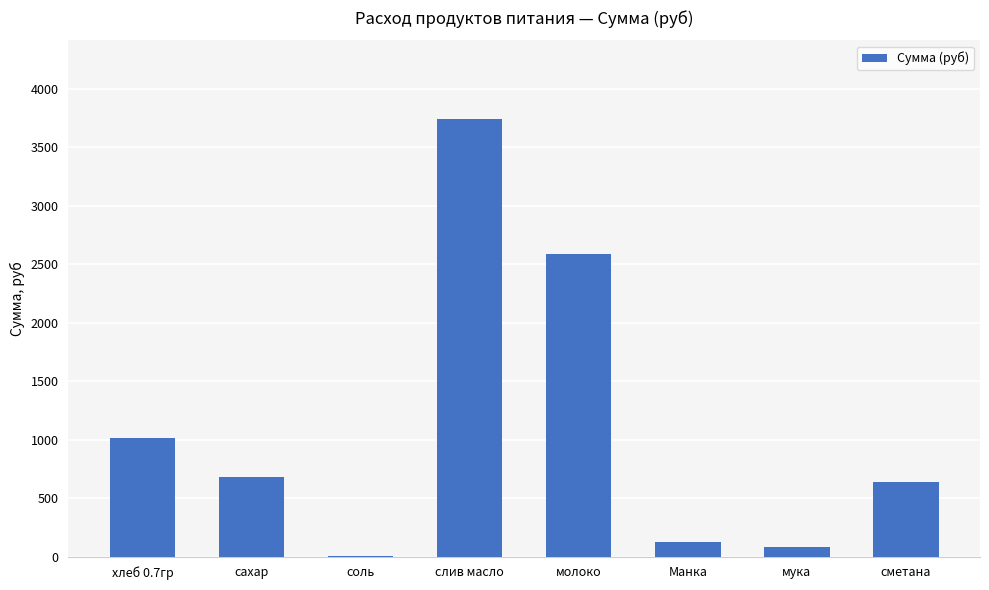

Count the number of values greater than 683.

4